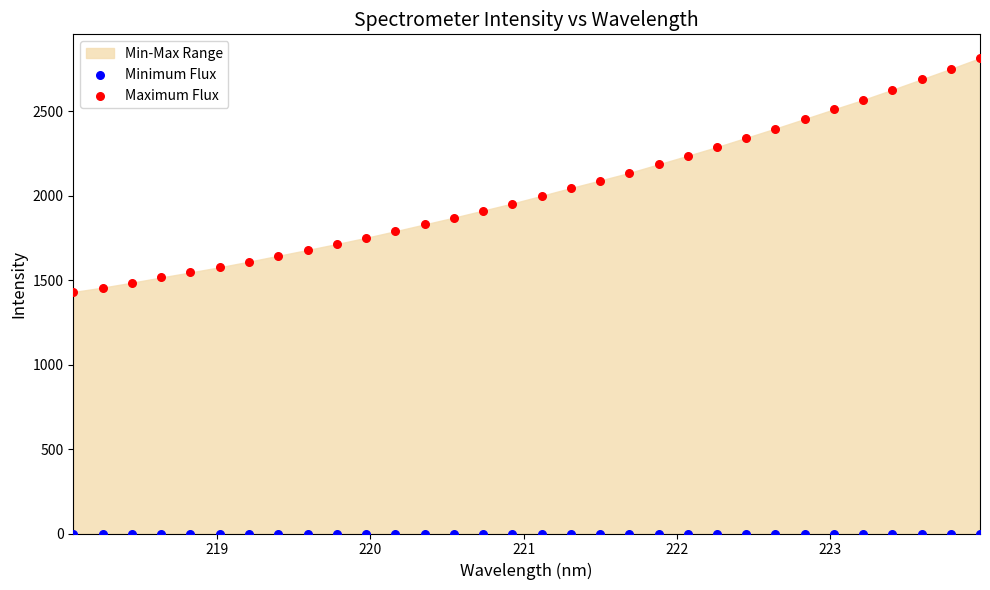

Which series contains the lowest Y value?

Minimum Flux